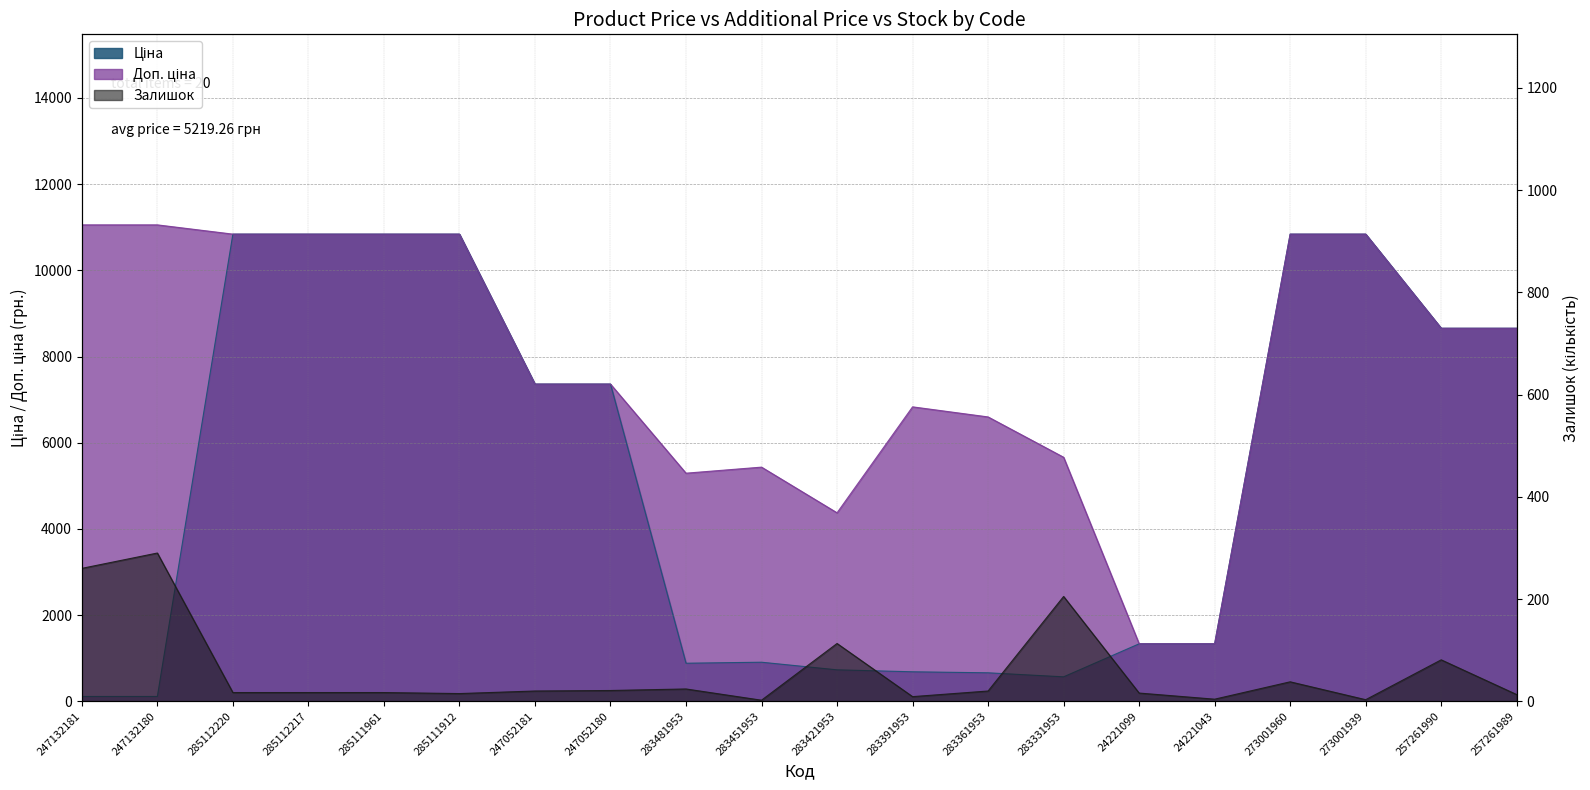

Reading left to right, extract all data points from this chart.

Ціна: 247132181=110.5	247132180=110.5	285112220=10840.1	285112217=10840.1	285111961=10840.1	285111912=10840.1	247052181=7360.2	247052180=7360.2	283481953=882.1	283451953=905.5	283421953=728.8	283391953=683.2	283361953=659.8	283331953=566.2	24221099=1332.7	24221043=1332.7	273001960=10840.1	273001939=10840.1	257261990=8656.2	257261989=8656.2
Доп. ціна: 247132181=11055.0	247132180=11055.0	285112220=10840.1	285112217=10840.1	285111961=10840.1	285111912=10840.1	247052181=7360.2	247052180=7360.2	283481953=5292.4	283451953=5432.8	283421953=4372.9	283391953=6831.9	283361953=6597.9	283331953=5662.1	24221099=1333.0	24221043=1333.0	273001960=10840.1	273001939=10840.1	257261990=8656.2	257261989=8656.2
Залишок: 247132181=260.0	247132180=290.0	285112220=17.0	285112217=17.0	285111961=17.0	285111912=15.0	247052181=20.0	247052180=21.0	283481953=24.0	283451953=2.0	283421953=113.0	283391953=9.0	283361953=20.0	283331953=205.0	24221099=16.0	24221043=4.0	273001960=38.0	273001939=3.0	257261990=81.0	257261989=13.0